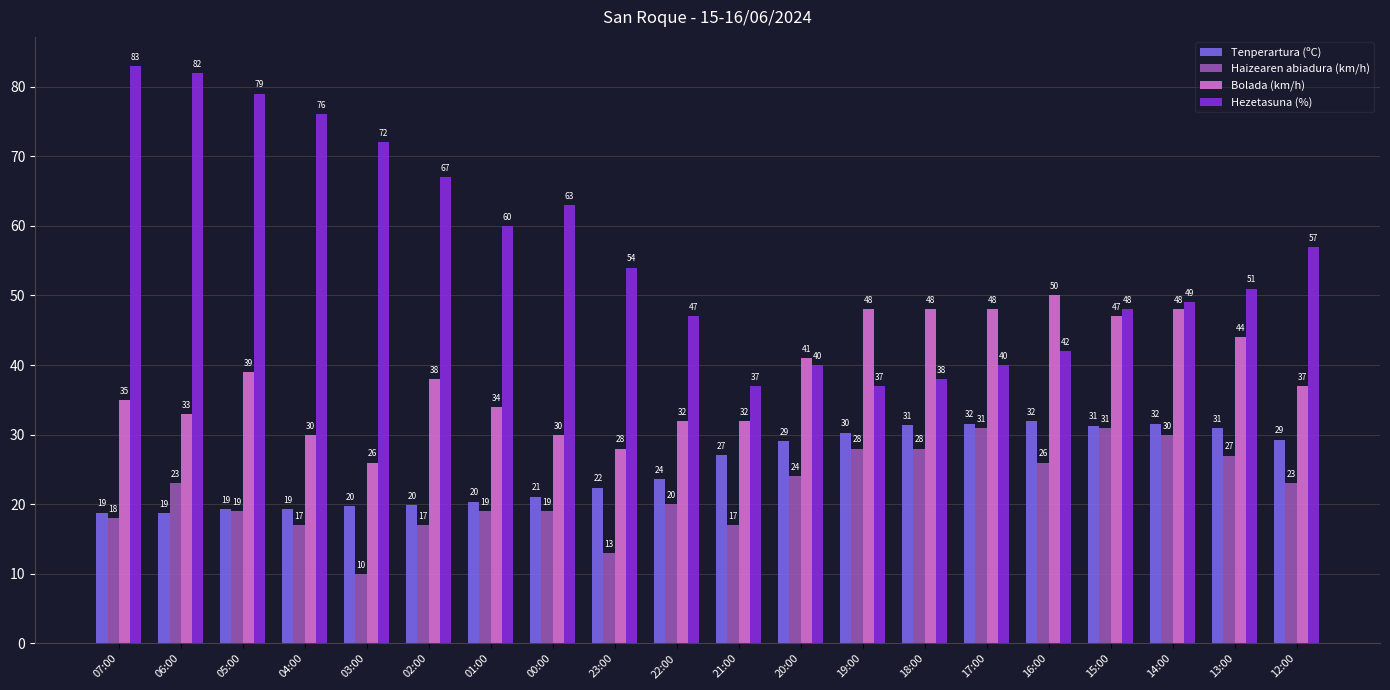

What is the difference between the Haizearen abiadura (km/h) values at 23:00 and 07:00?

5.0